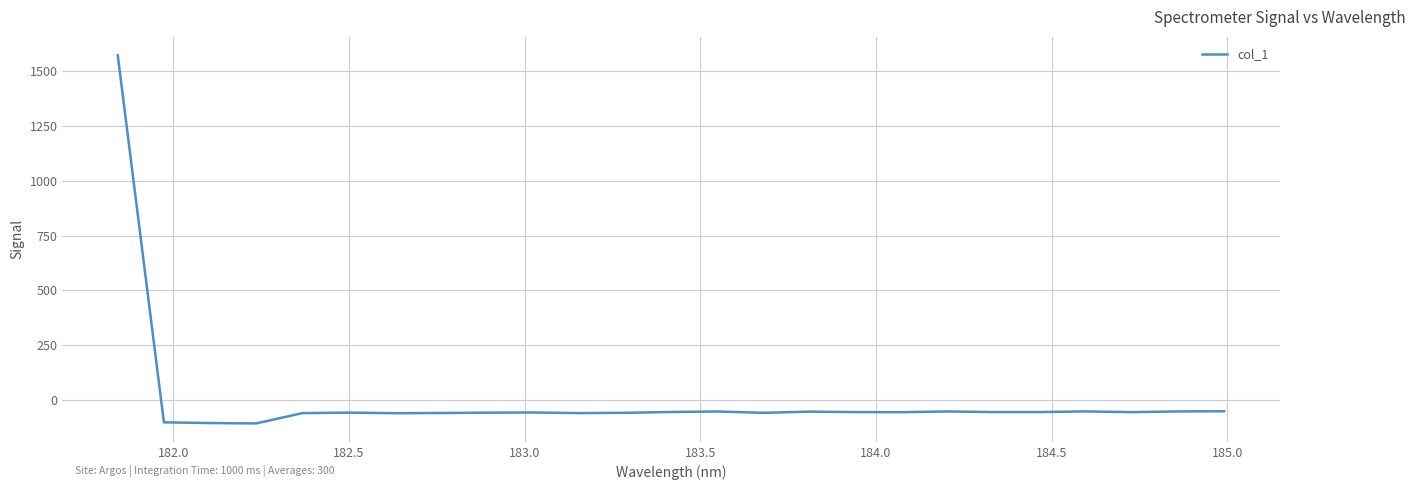

What is the greatest value displayed?

1572.4